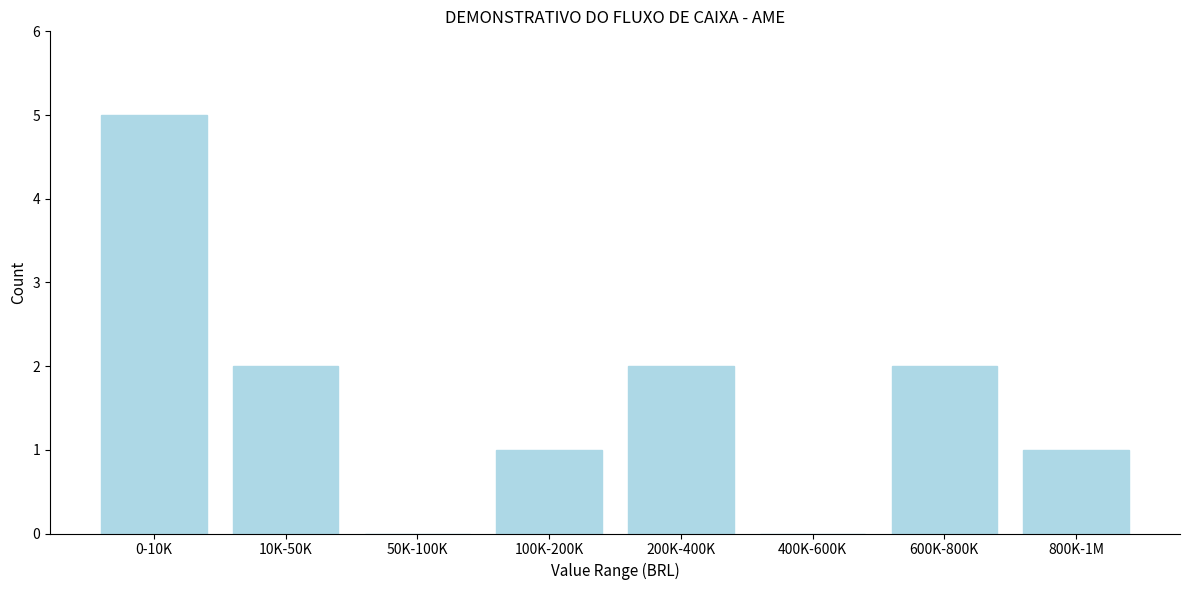

Reading right to left, extract all data points from this chart.

800K-1M=1	600K-800K=2	400K-600K=0	200K-400K=2	100K-200K=1	50K-100K=0	10K-50K=2	0-10K=5